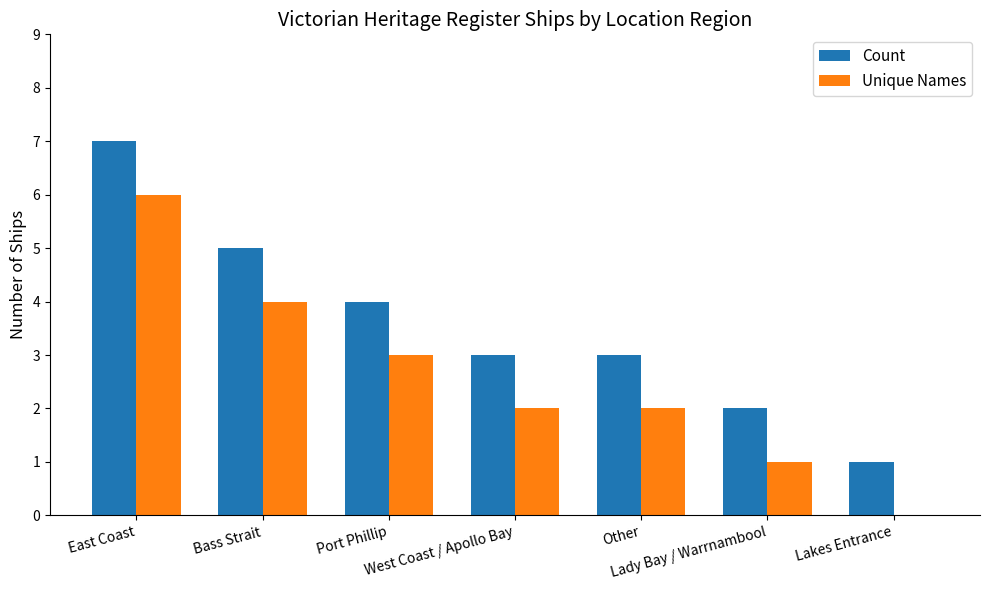

What is the greatest value displayed?

7